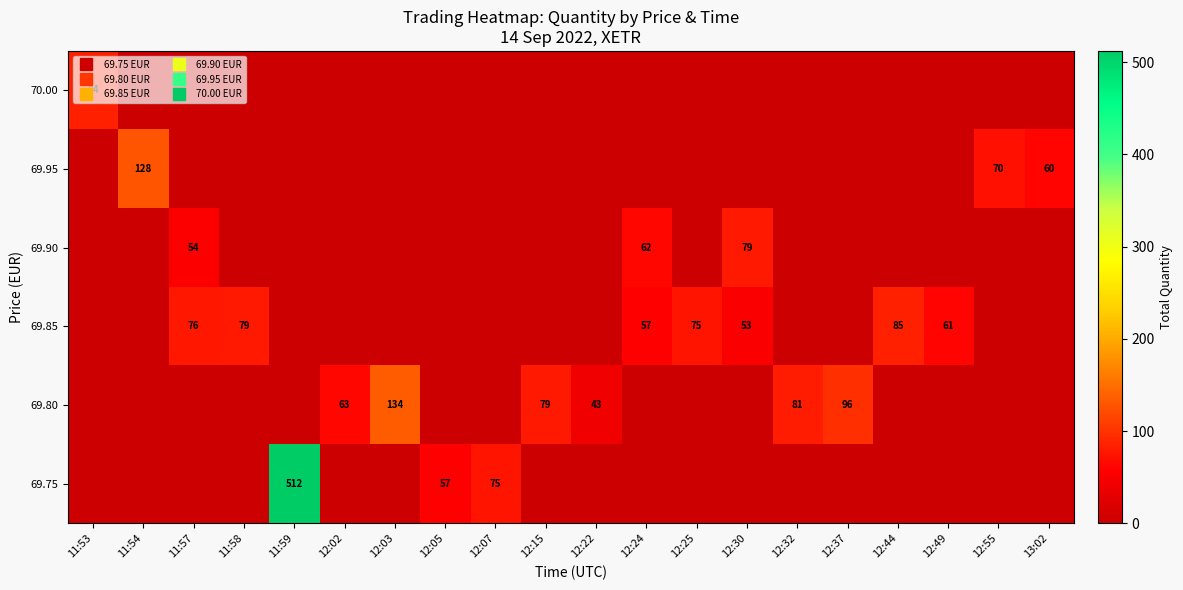

Is the value of 69.90 at 12:25 greater than the value of 69.75 at 12:05?

No